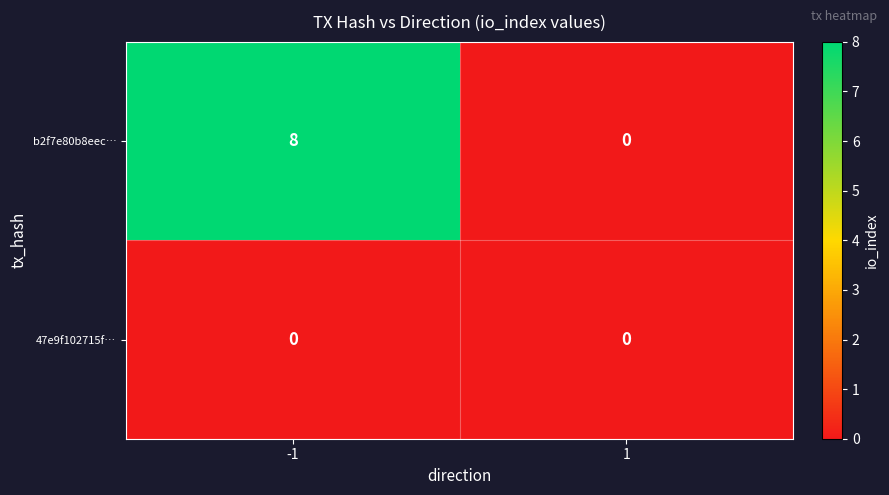

List the series in order of their overall mean, lowest first.

47e9f102715f…, b2f7e80b8eec…